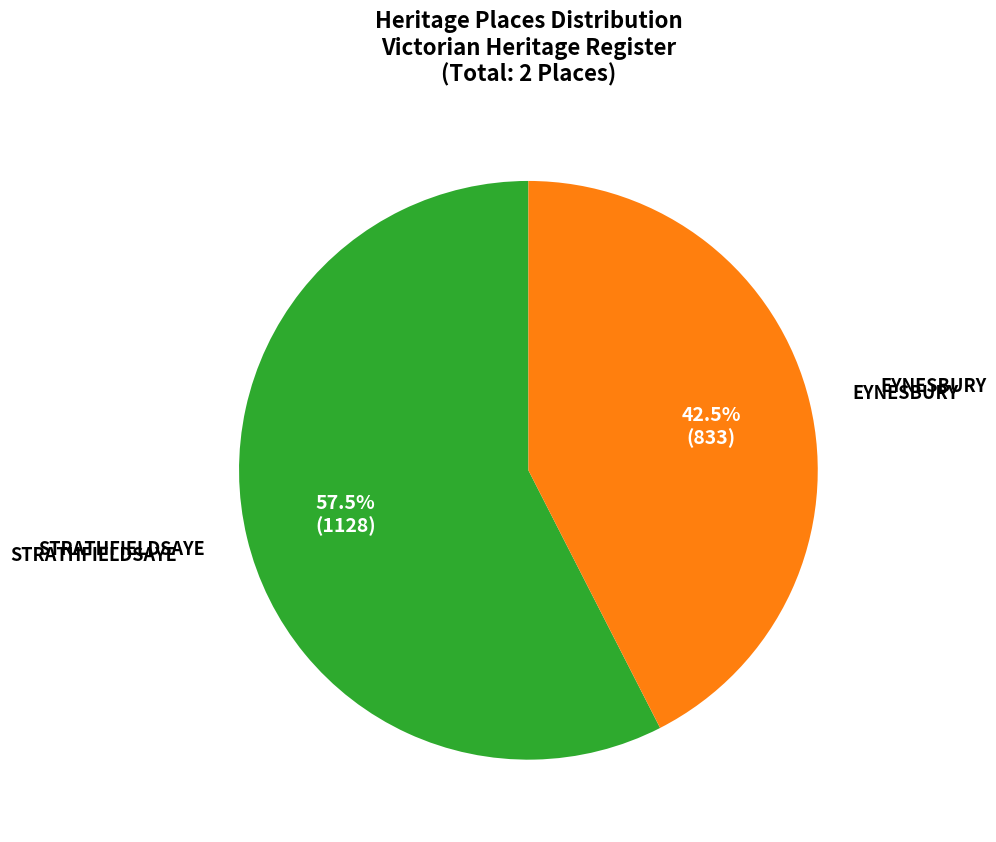

Is there any slice that represents more than half of the pie?

Yes